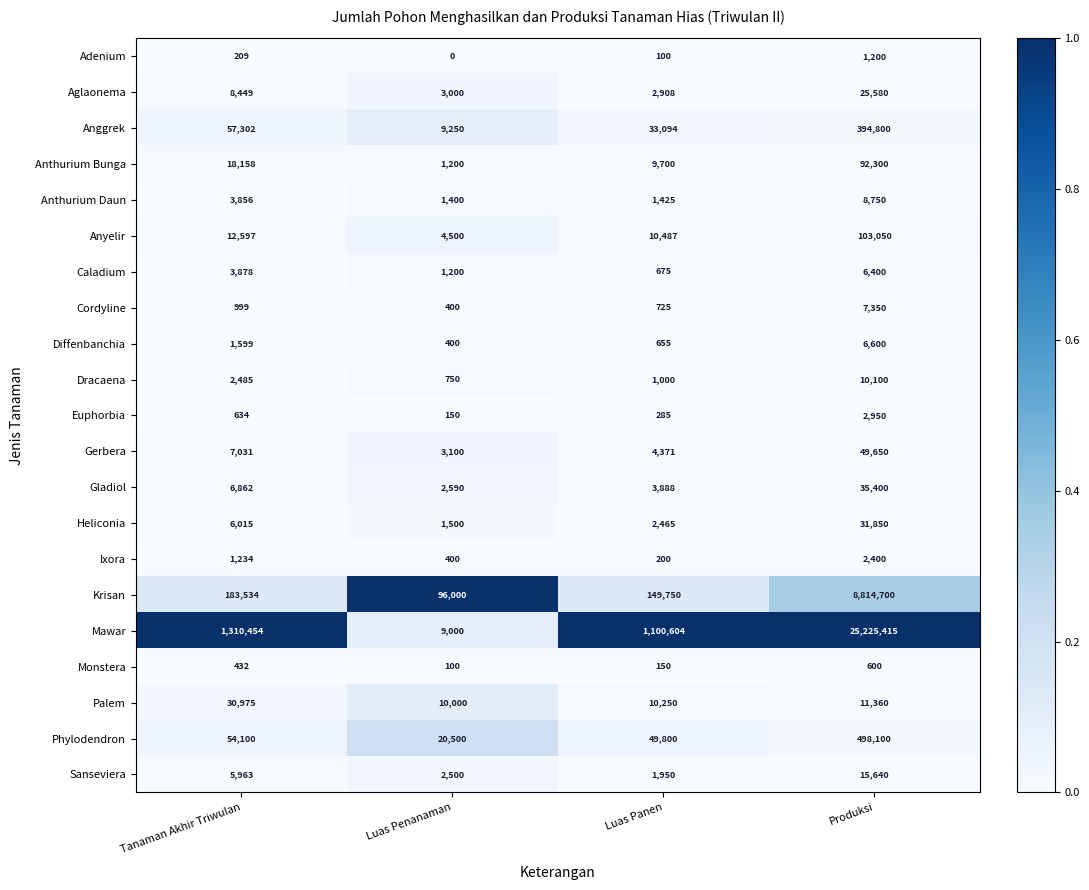

The Anyelir series shows 15516 at Luas Panen. True or false?

False